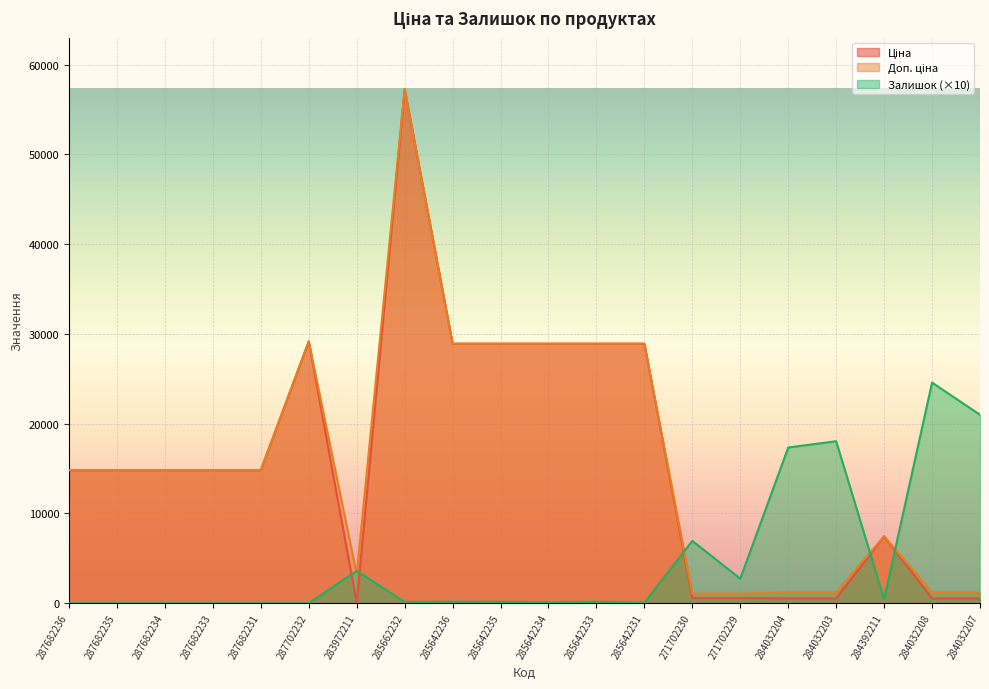

What is the highest value of the Ціна series?

57258.0